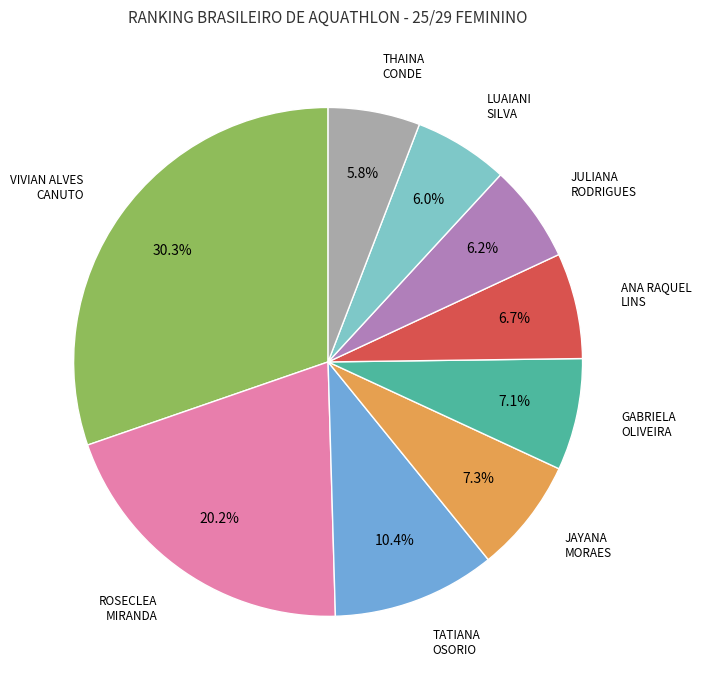

Is there a majority slice in this chart?

No